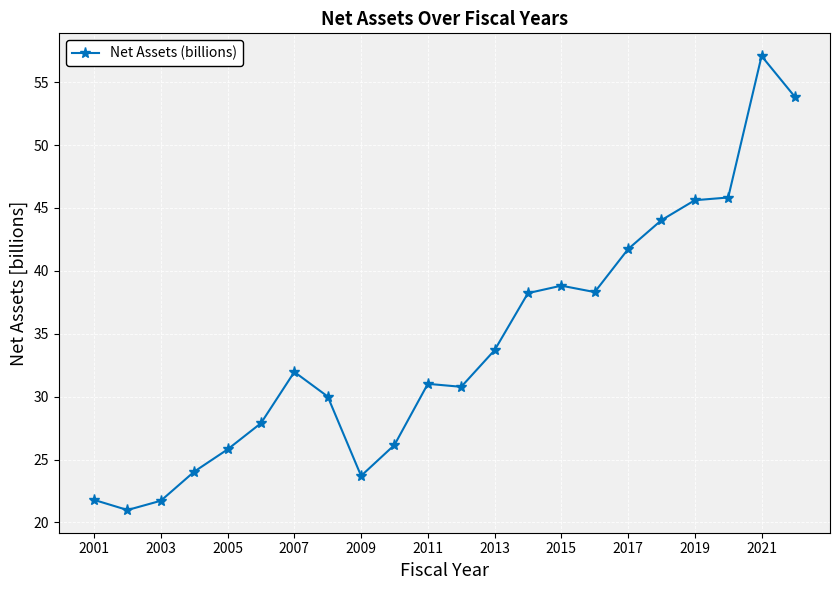

What is the average value?

34.2